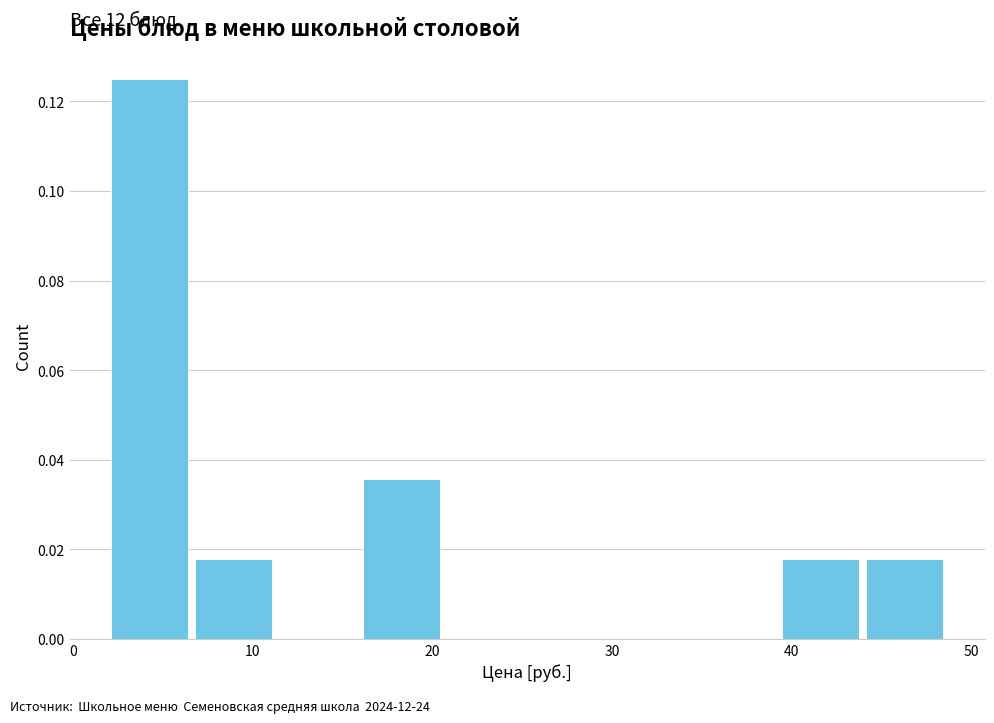

Which range on the x-axis has the tallest bar?

2 to 7